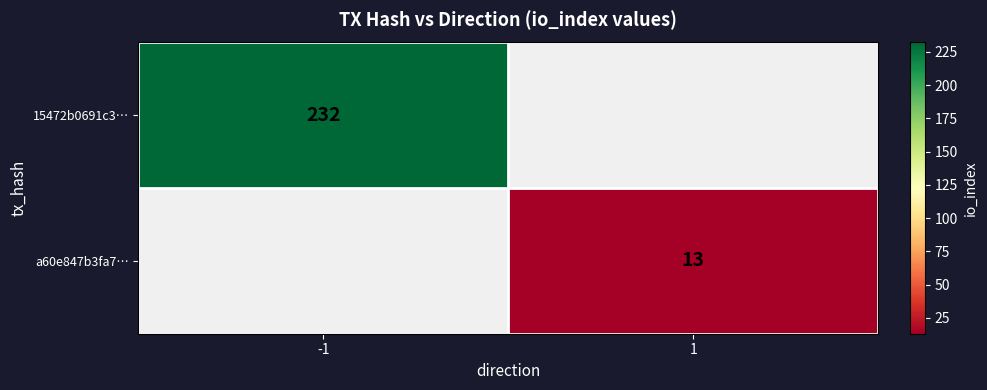

Is it true that 15472b0691c3… equals 124 at -1?

False